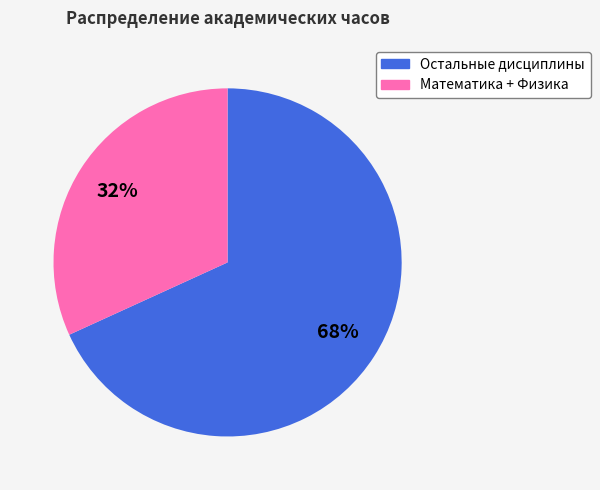

Is there a majority slice in this chart?

Yes